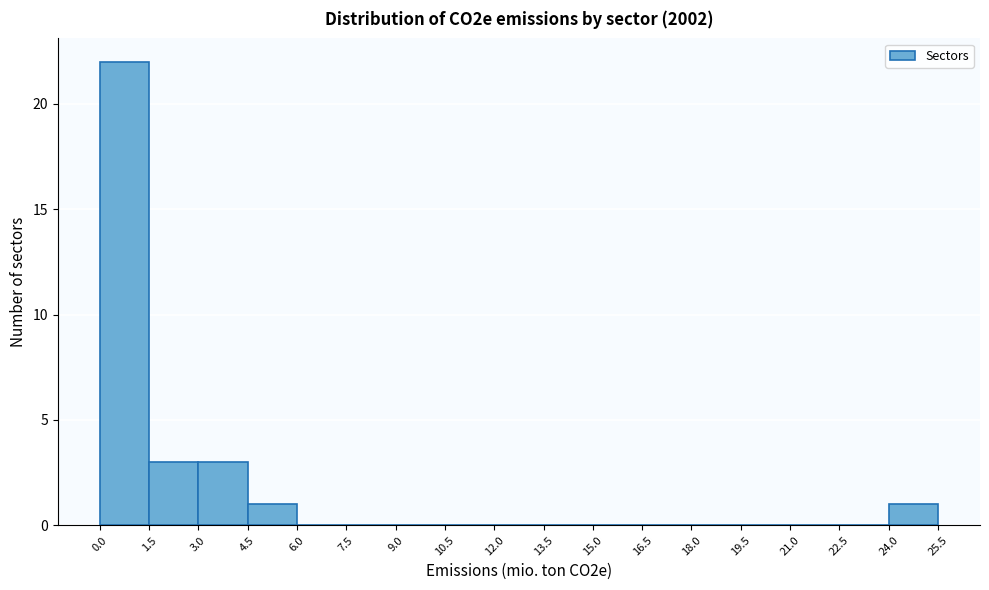

Over which range of the x-axis is the bar tallest?

0.0 to 1.5